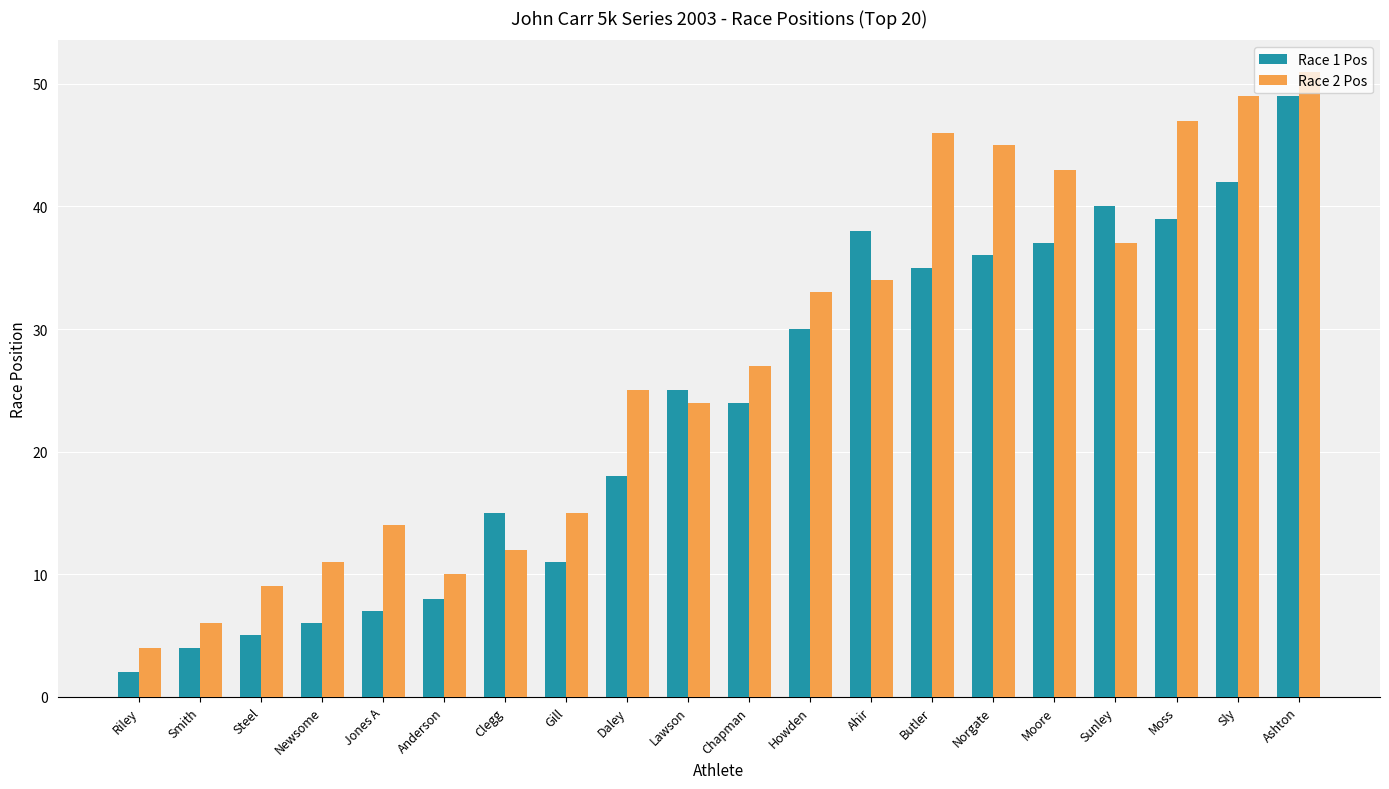

Reading left to right, what are all the values shown in this chart?

Race 1 Pos: Riley=2	Smith=4	Steel=5	Newsome=6	Jones A=7	Anderson=8	Clegg=15	Gill=11	Daley=18	Lawson=25	Chapman=24	Howden=30	Ahir=38	Butler=35	Norgate=36	Moore=37	Sunley=40	Moss=39	Sly=42	Ashton=49
Race 2 Pos: Riley=4	Smith=6	Steel=9	Newsome=11	Jones A=14	Anderson=10	Clegg=12	Gill=15	Daley=25	Lawson=24	Chapman=27	Howden=33	Ahir=34	Butler=46	Norgate=45	Moore=43	Sunley=37	Moss=47	Sly=49	Ashton=51